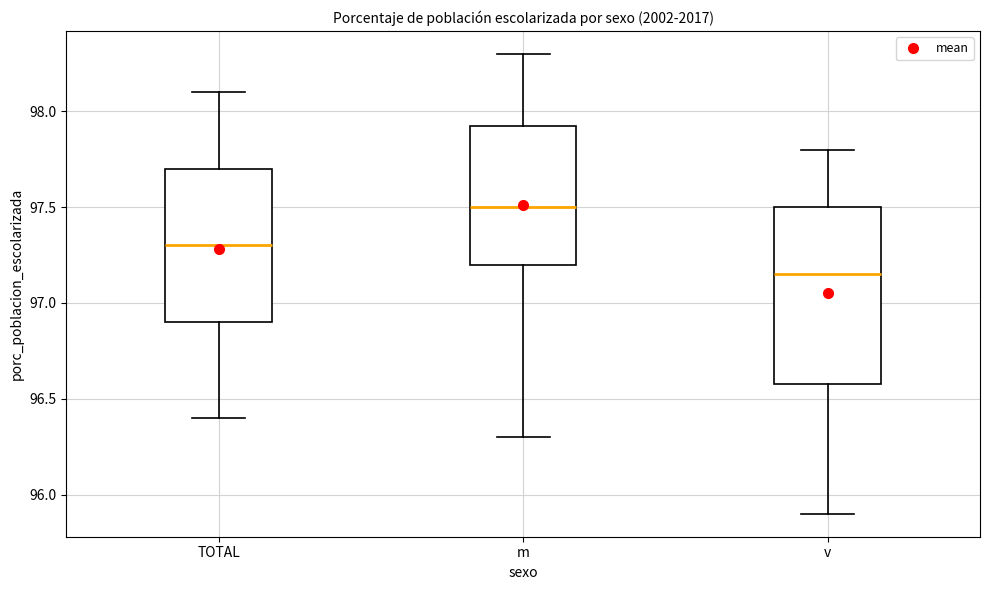

Reading left to right, read every box against the y-axis: the position of its median line, the range the box covers, and the ends of its whiskers. The values are not printed on the chart, so give them approximately, as read against the axis.

TOTAL: median 97.30, box 96.90 to 97.70, whiskers 96.40 to 98.10
m: median 97.50, box 97.20 to 97.95, whiskers 96.30 to 98.30
v: median 97.15, box 96.60 to 97.50, whiskers 95.90 to 97.80